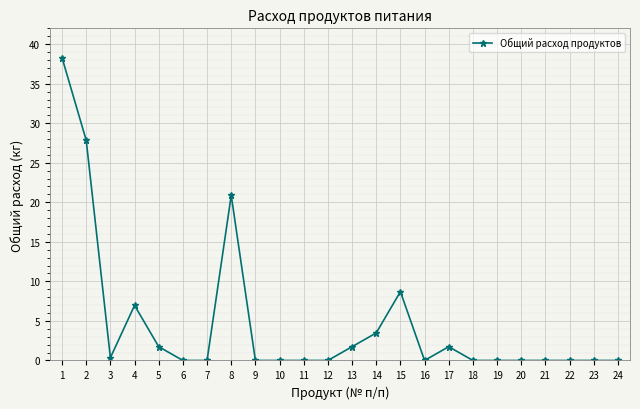

What is the difference between the values at 6 and 14?

3.5